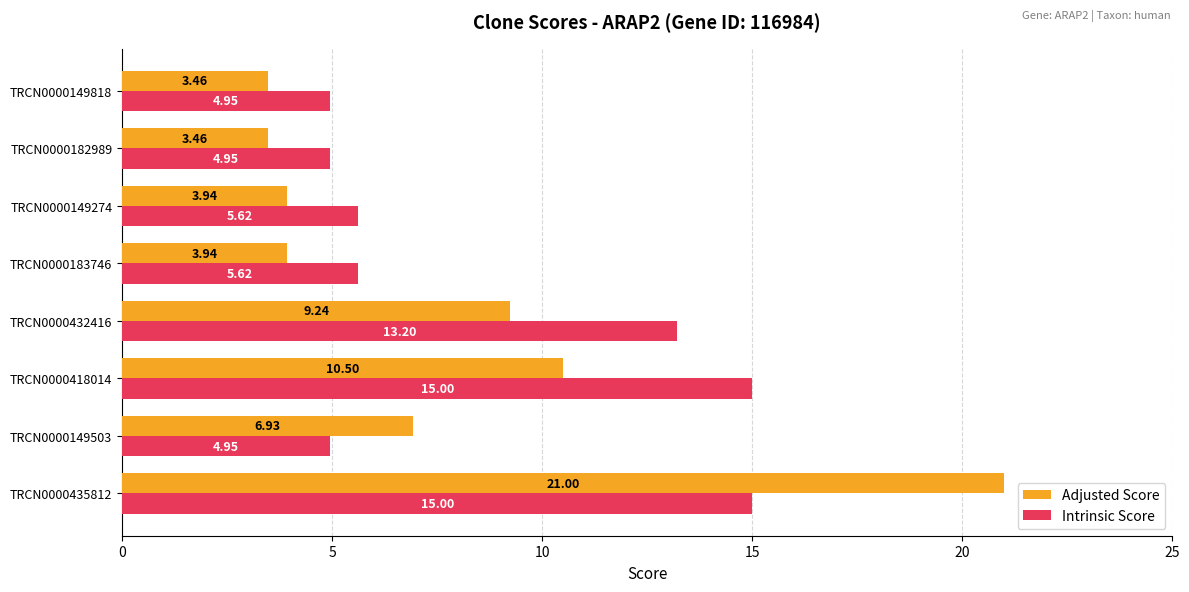

Which series has the largest range (max minus min)?

Adjusted Score